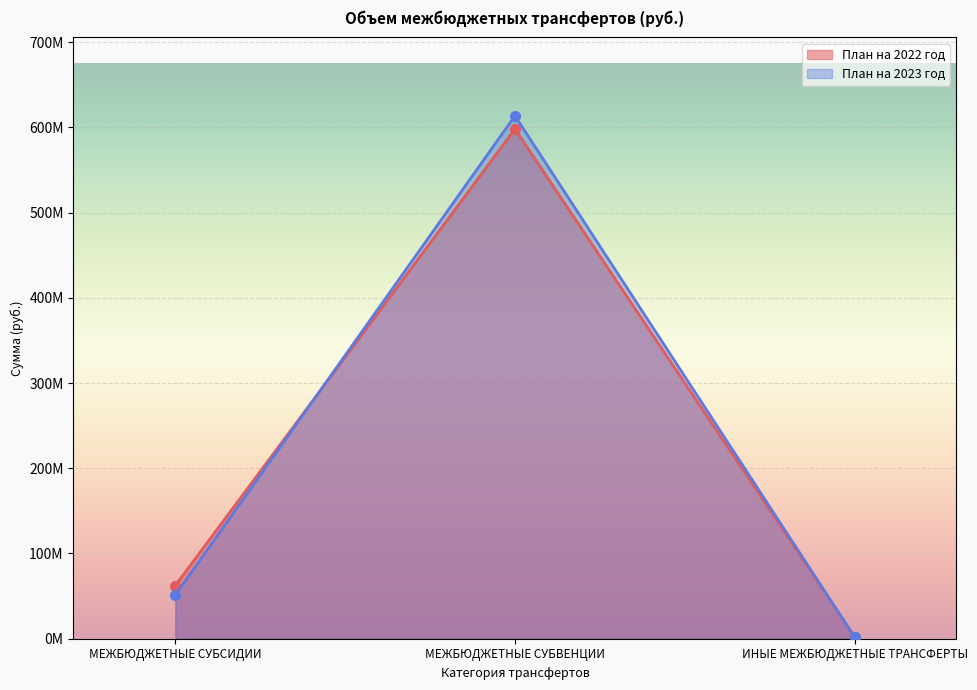

How many lines are shown in the chart?

2